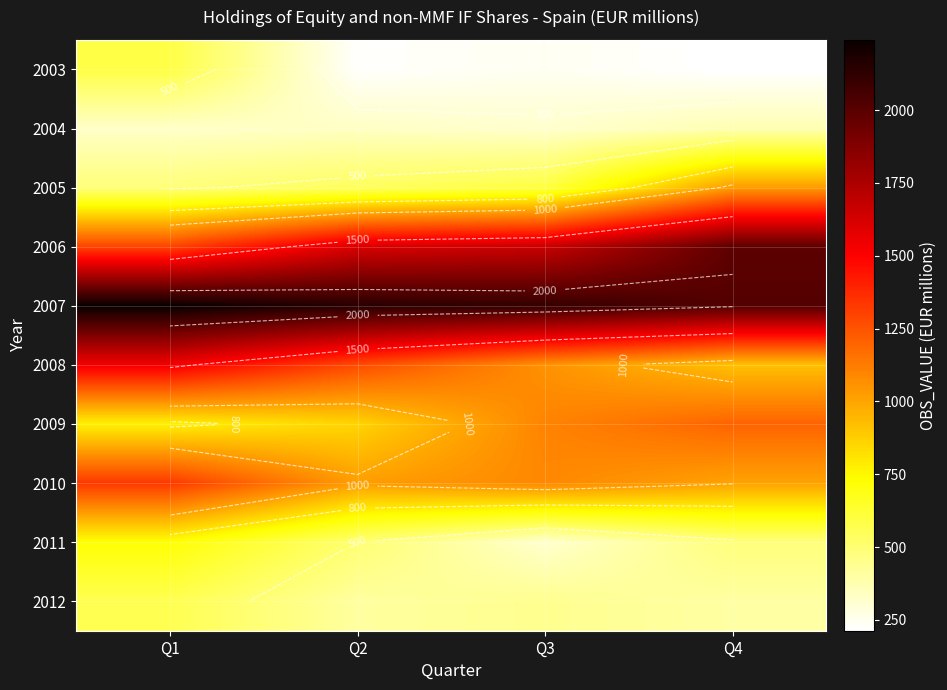

Which label corresponds to the largest value in the chart?

Q1